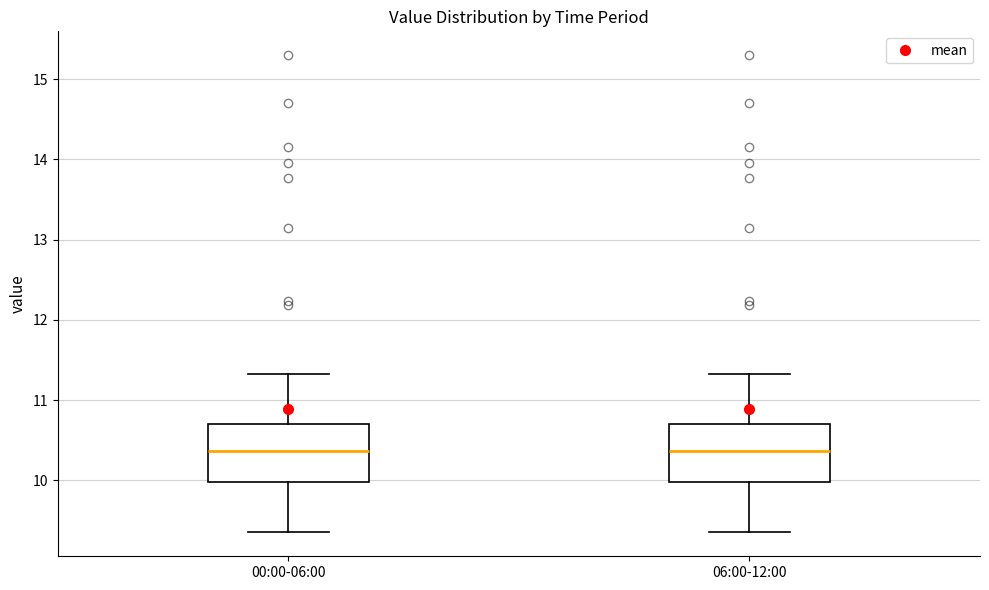

Reading left to right, transcribe this box plot: for each box, give where its median line is, the range the box spans, and where its two whiskers end, as read against the y-axis. The values are not printed on the chart, so give them approximately, as read against the axis.

00:00-06:00: median 10.4, box 10.0 to 10.7, whiskers 9.4 to 11.3
06:00-12:00: median 10.4, box 10.0 to 10.7, whiskers 9.4 to 11.3